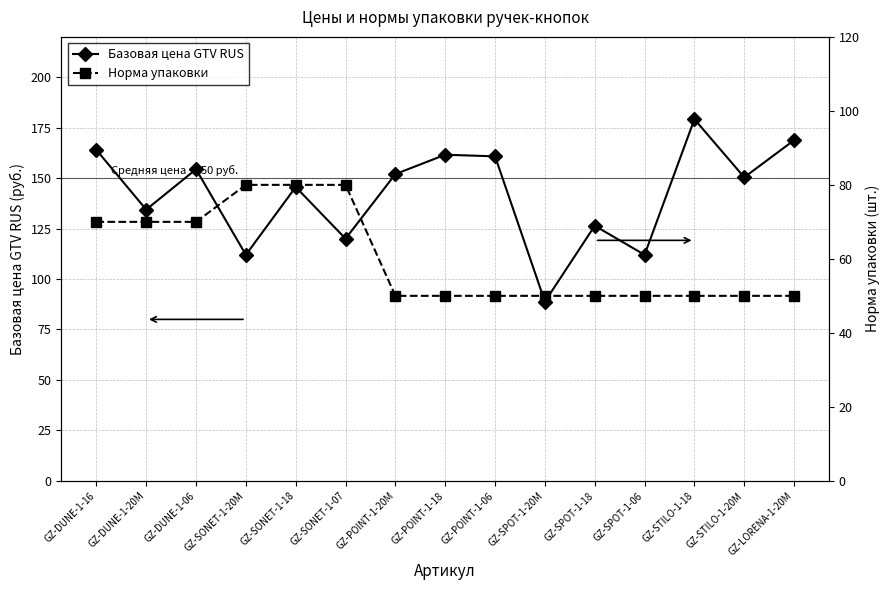

At which category is the sum across all series the highest?

GZ-DUNE-1-16